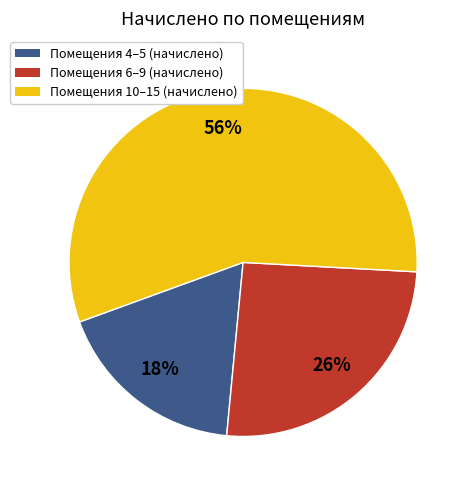

To the nearest percent, what is the average slice percentage?

33%